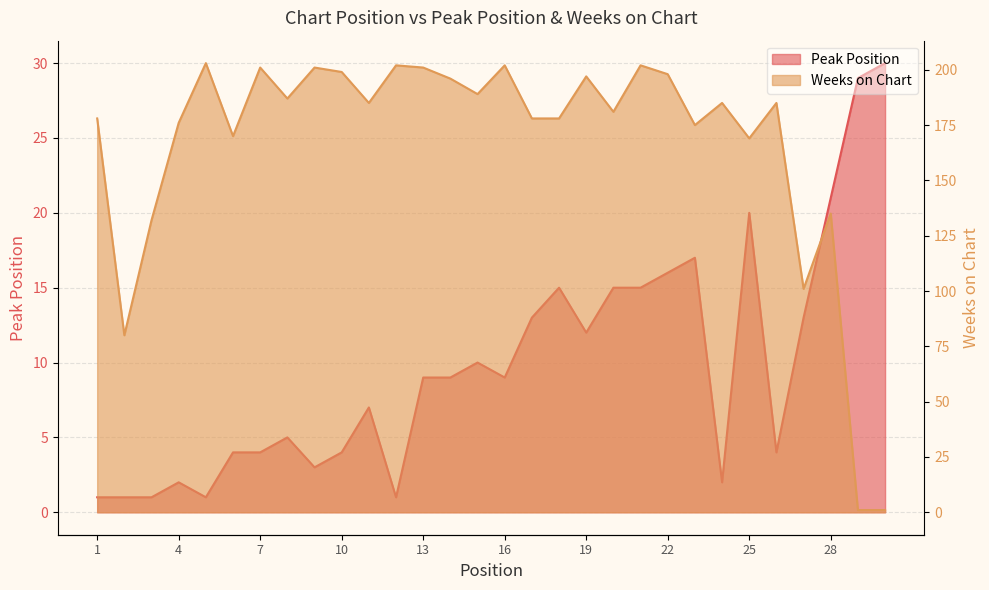

Is it true that Weeks on Chart equals 264 at 24?

False